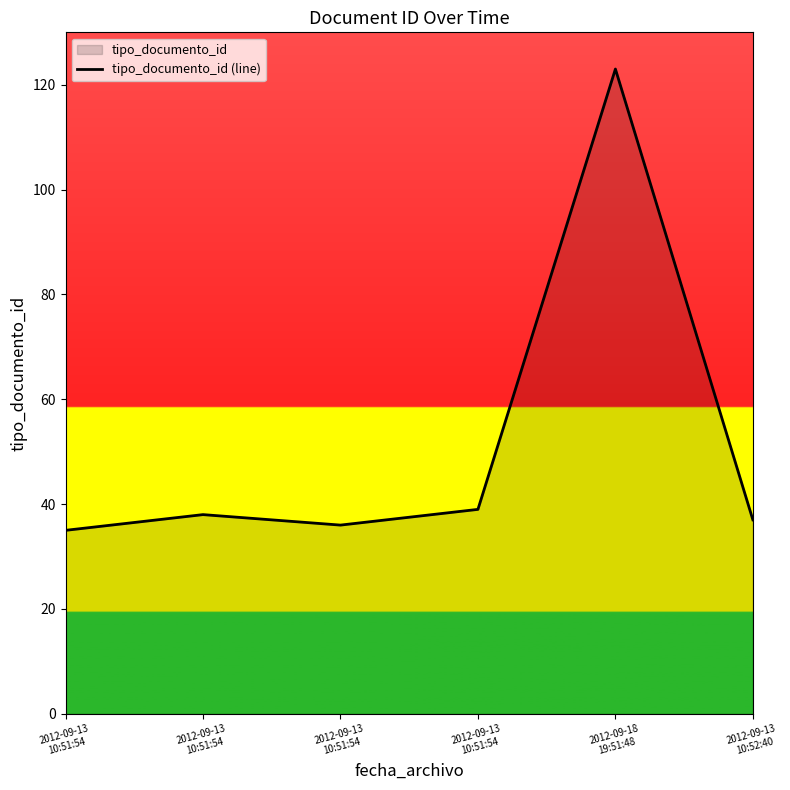

How many distinct data groups are displayed?

1